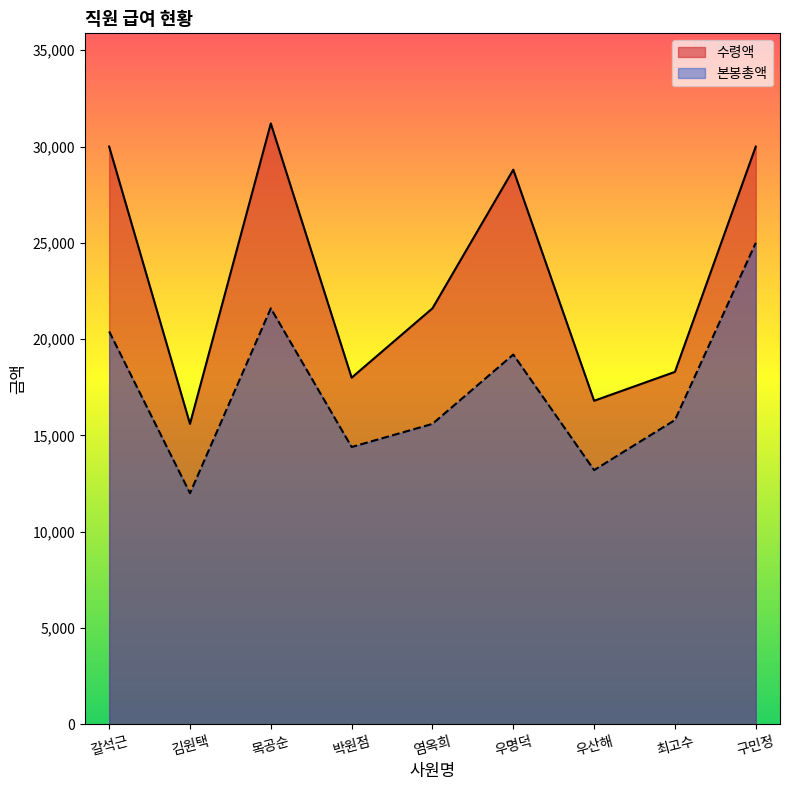

Is it true that 수령액 equals 38485 at 우명덕?

False